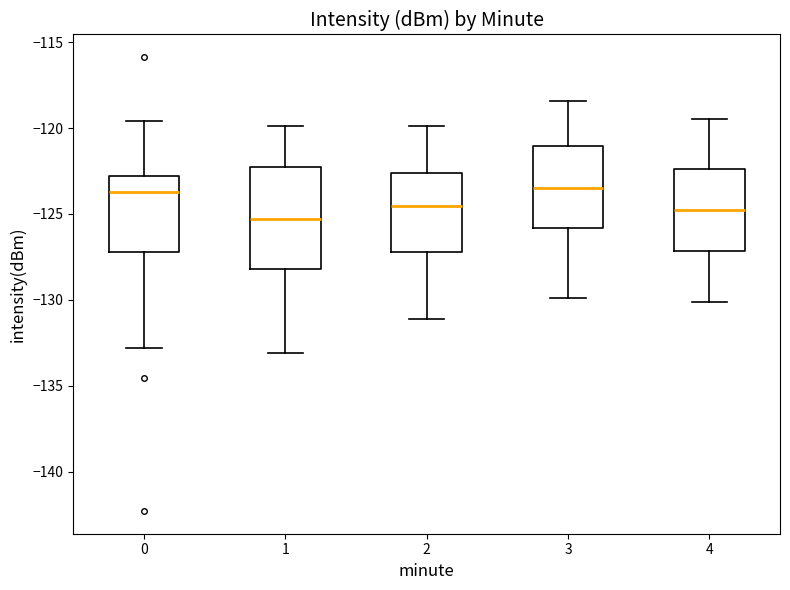

Comparing the boxes themselves (not the whiskers), which one is the tallest?

1